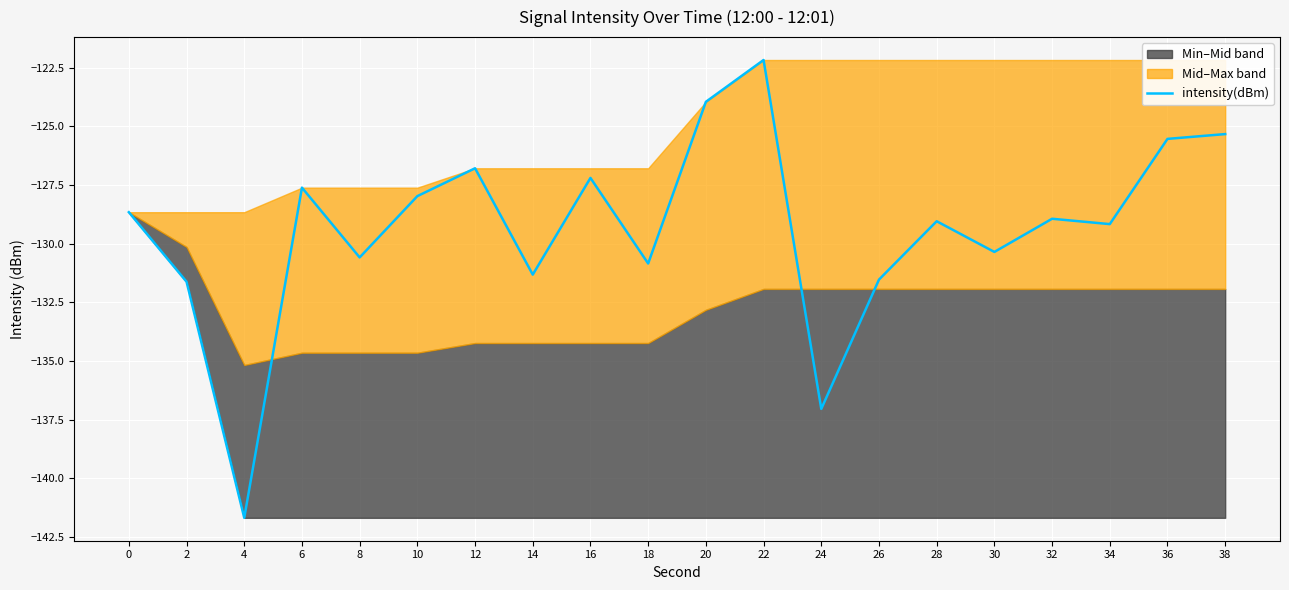

Rank the categories by value from highest to lowest.

22, 20, 38, 36, 12, 16, 6, 10, 0, 32, 28, 34, 30, 8, 18, 14, 26, 2, 24, 4